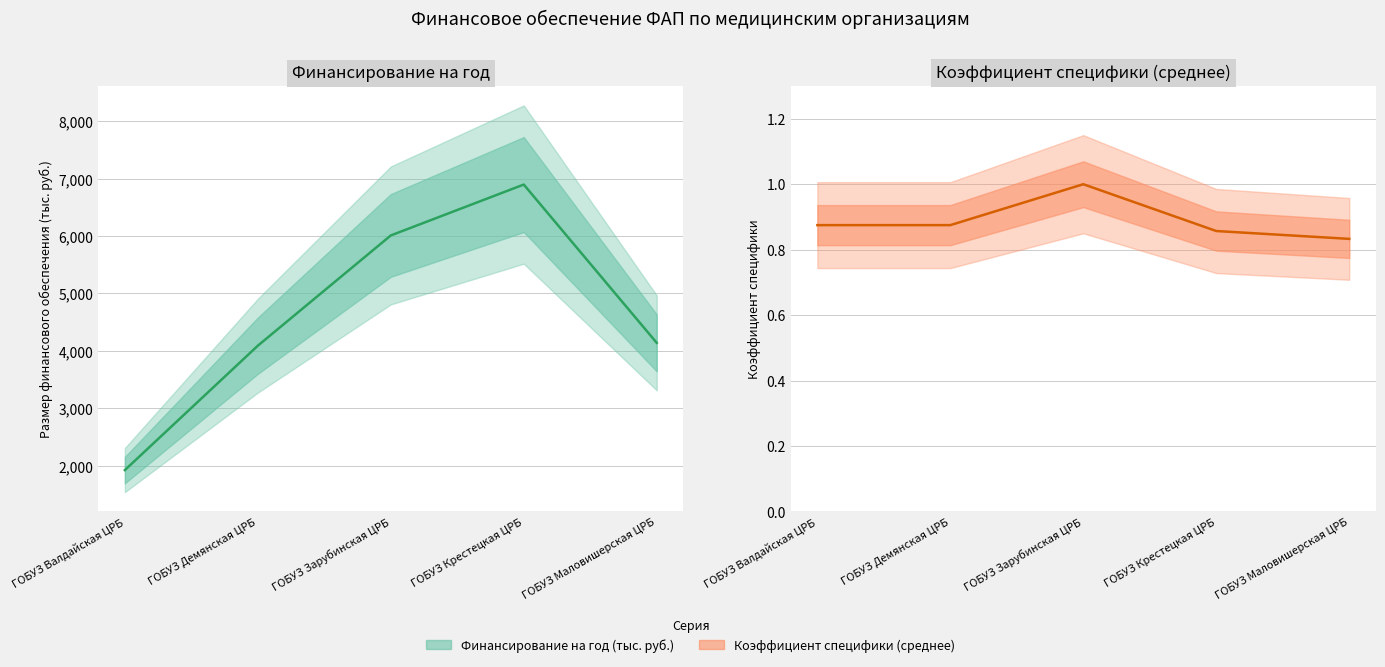

At which category does Коэффициент специфики (среднее) reach its first local peak?

ГОБУЗ Зарубинская ЦРБ